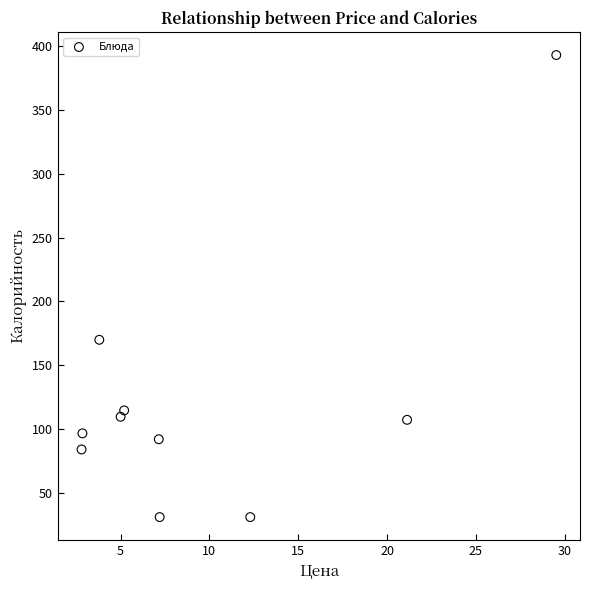

What is the average Y value?

122.9